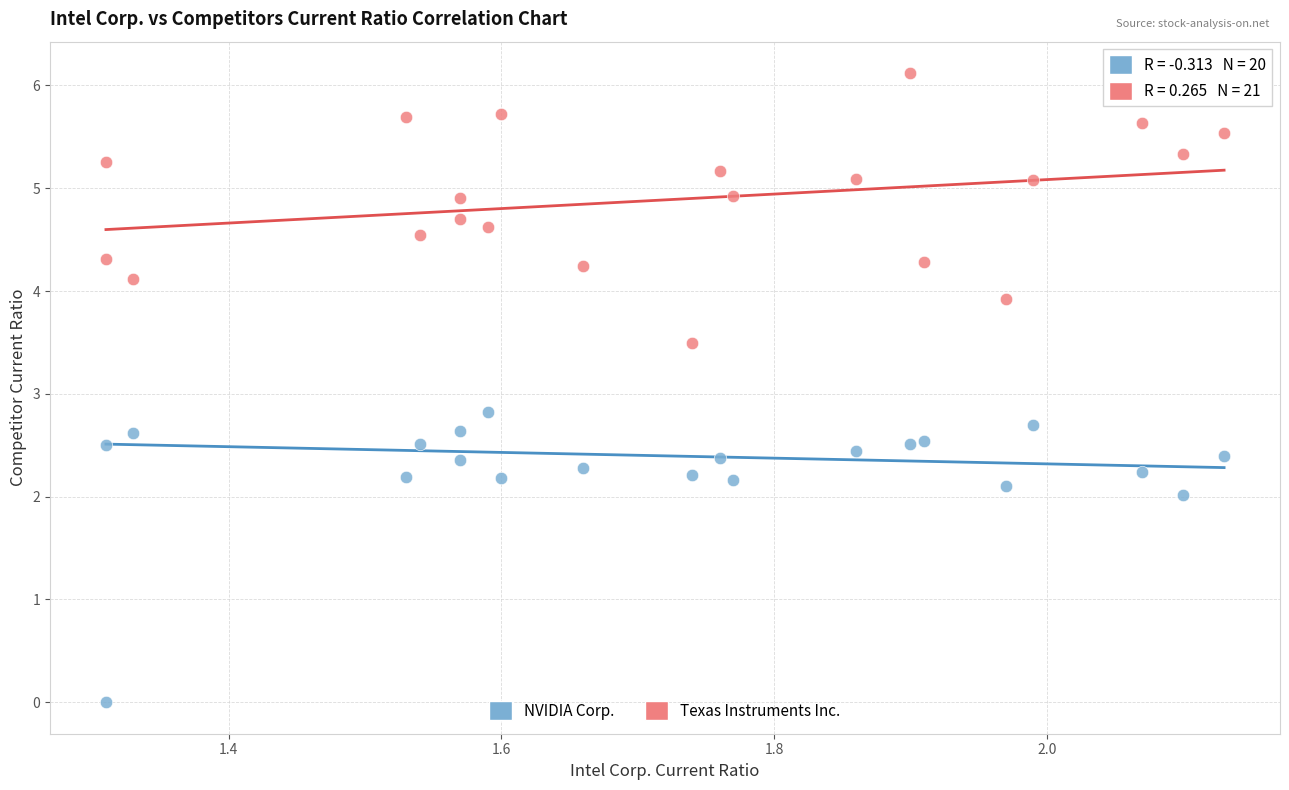

Across all series, what Y value is closest to 3?

2.8